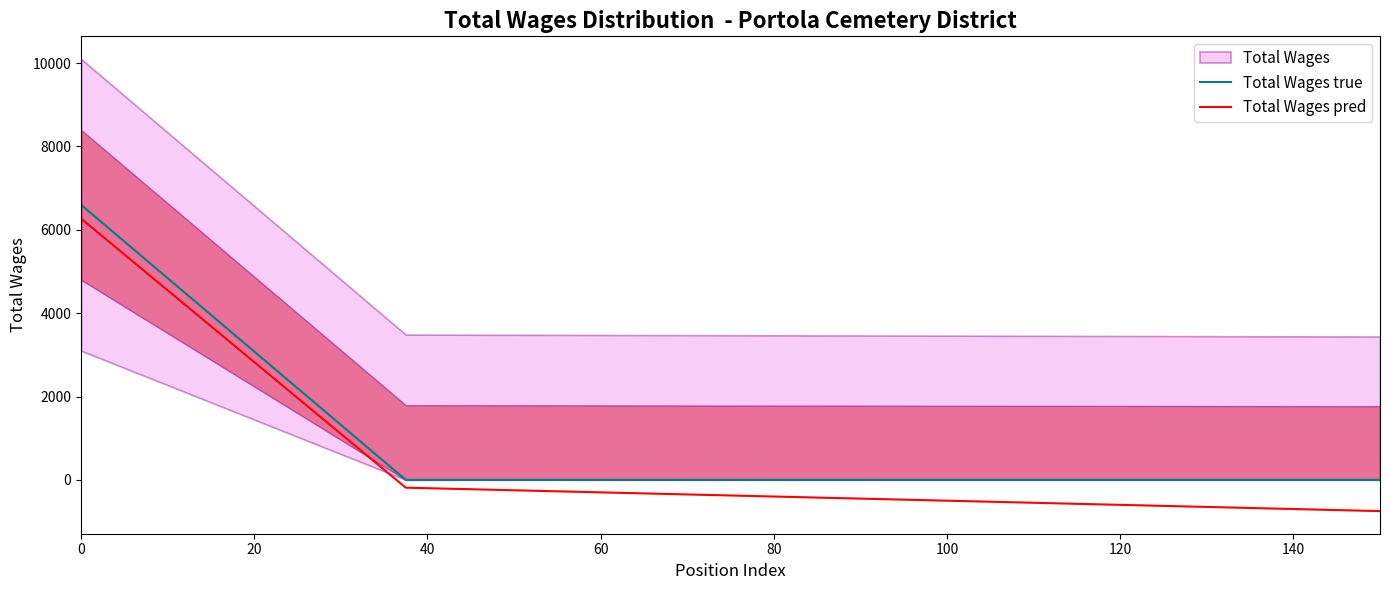

What is the maximum value for Total Wages true?

6600.0